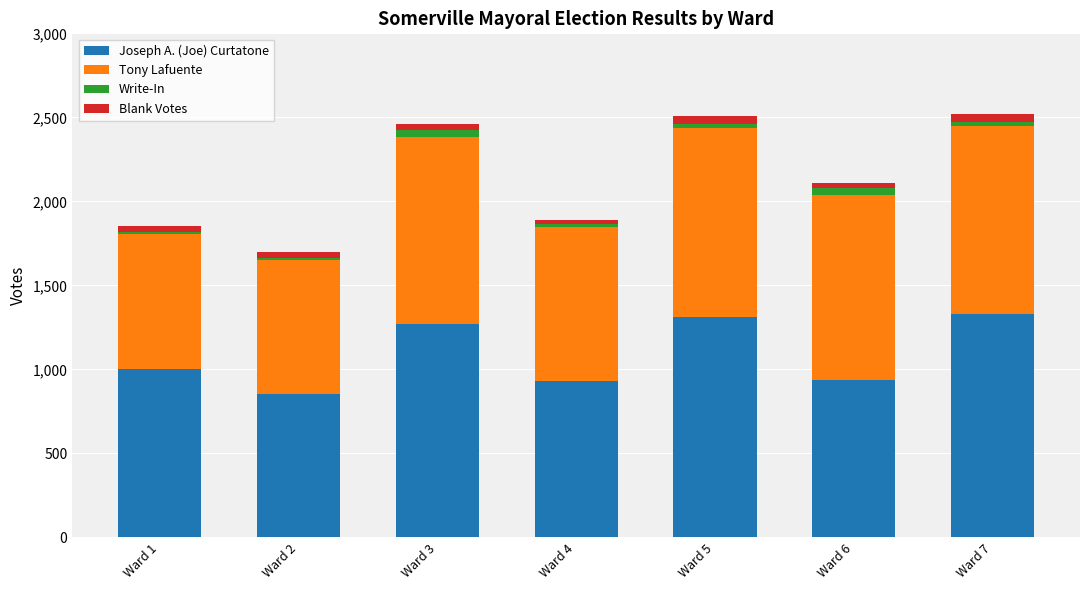

How many data points in Joseph A. (Joe) Curtatone are less than 1005?

3